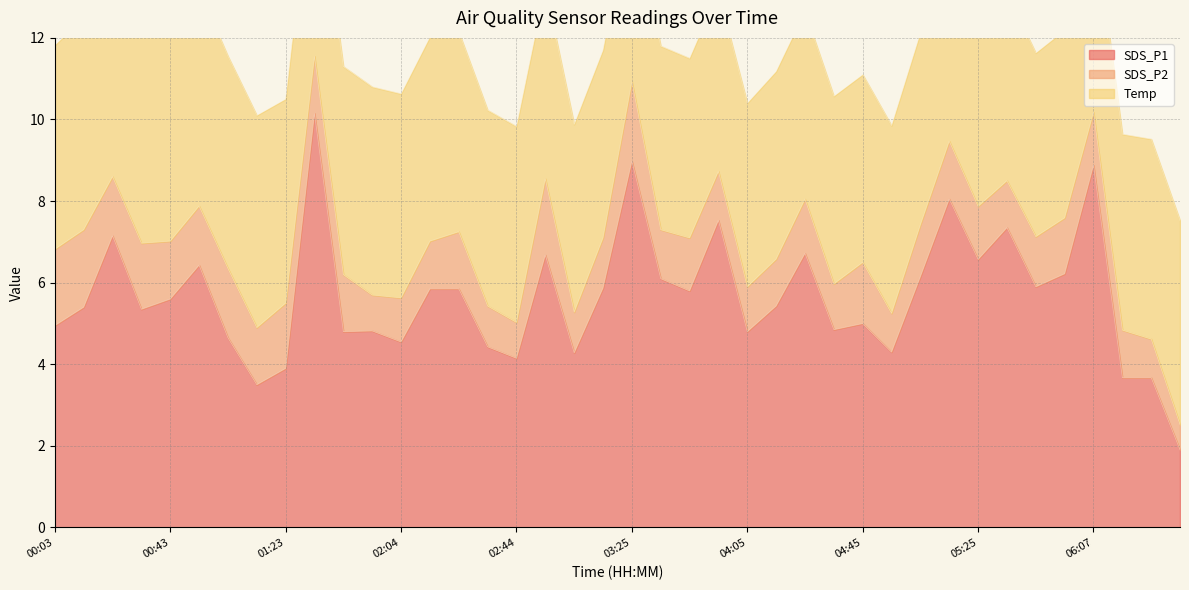

What is the smallest value displayed?

0.6